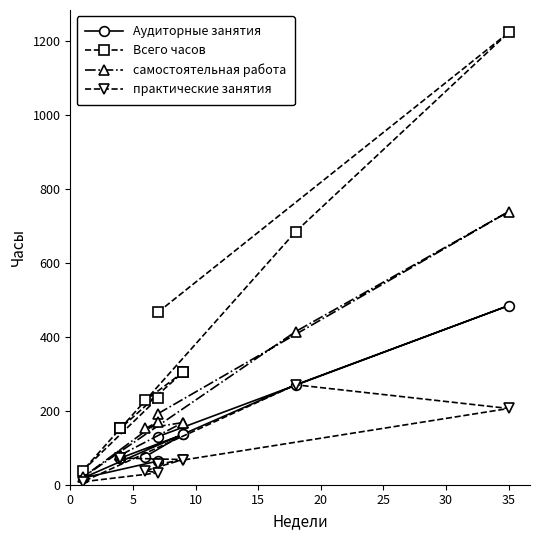

What is the maximum value shown in the chart?

1222